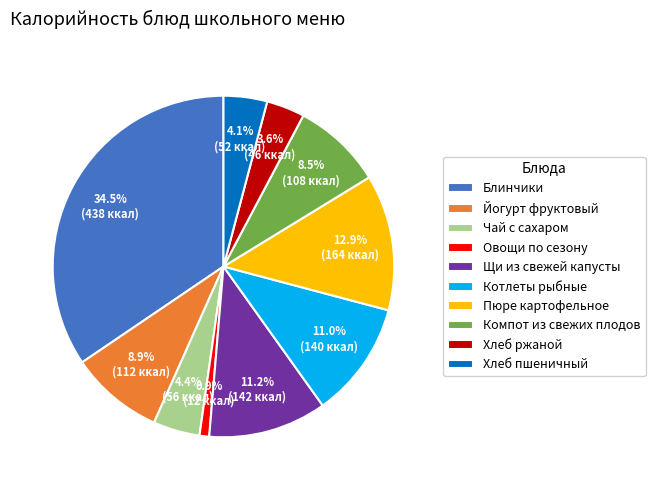

To the nearest percent, what is the average slice percentage?

10%